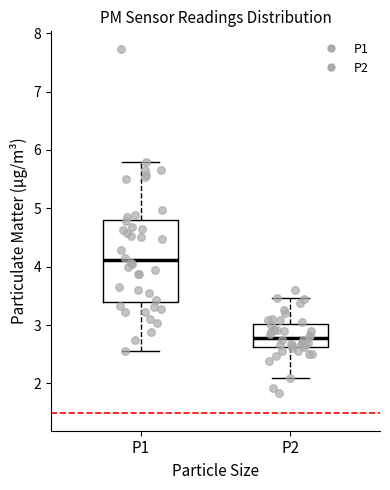

Comparing the boxes themselves (not the whiskers), which one is the tallest?

P1